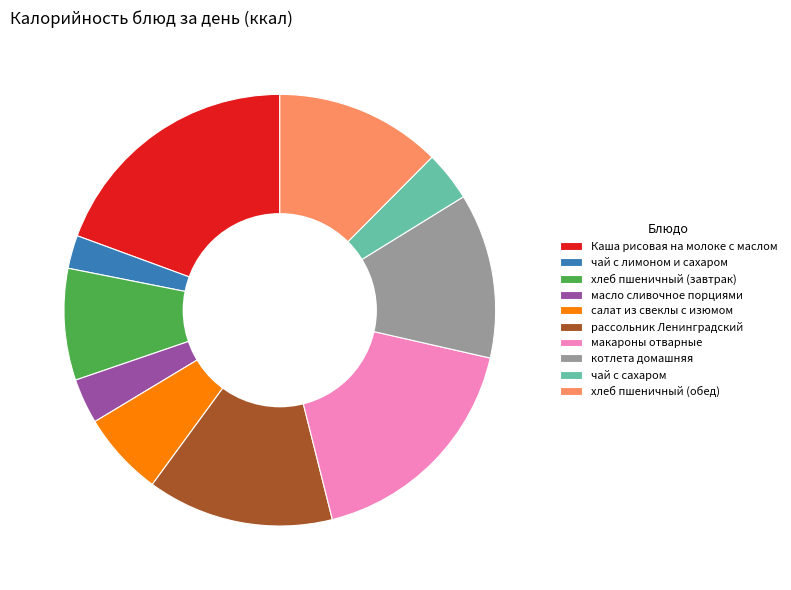

To the nearest percent, what percentage of the pie is масло сливочное порциями?

3%